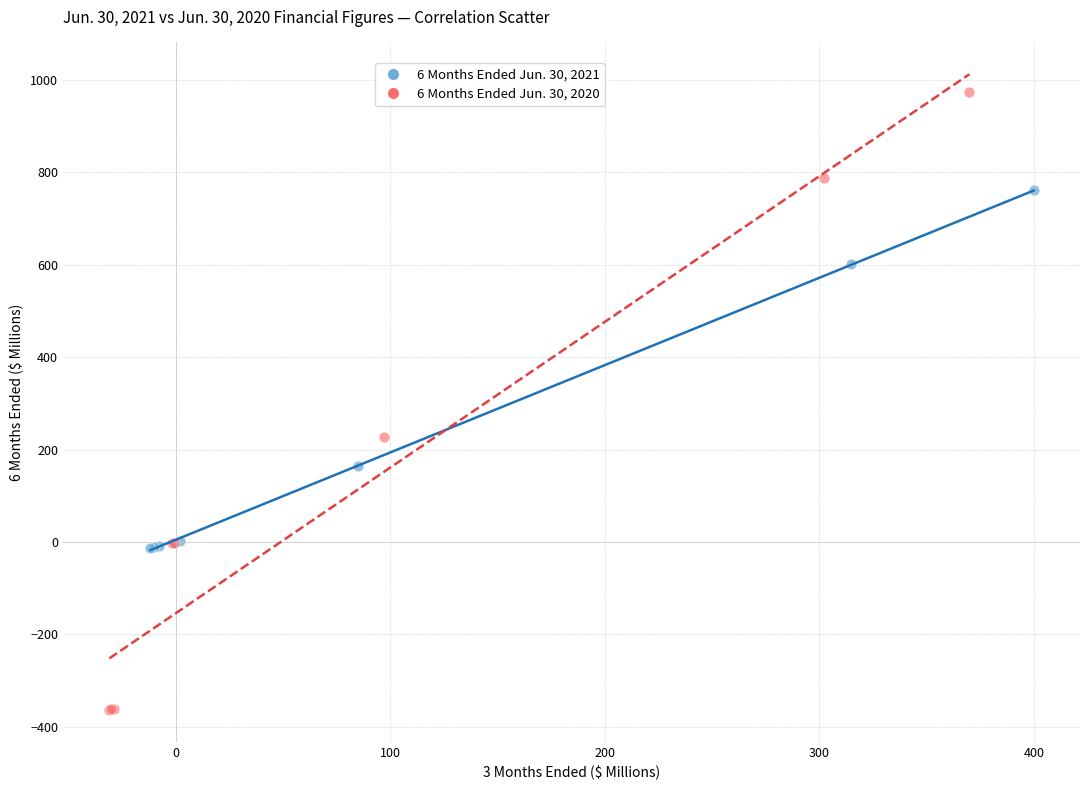

Which series has the widest spread of Y values?

6 Months Ended Jun. 30, 2020